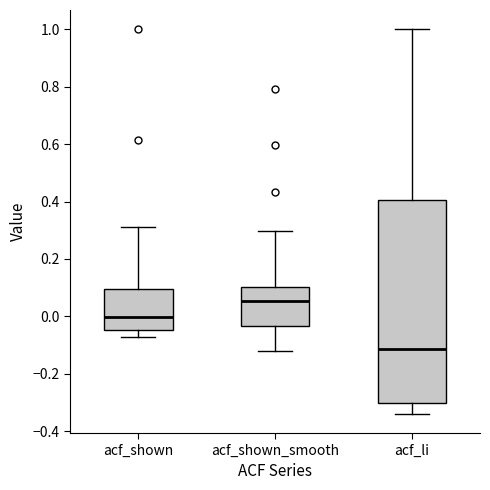

Where does the upper whisker of the box for acf_li end on the y-axis? The values are not printed on the chart, so give them approximately, as read against the axis.

1.00